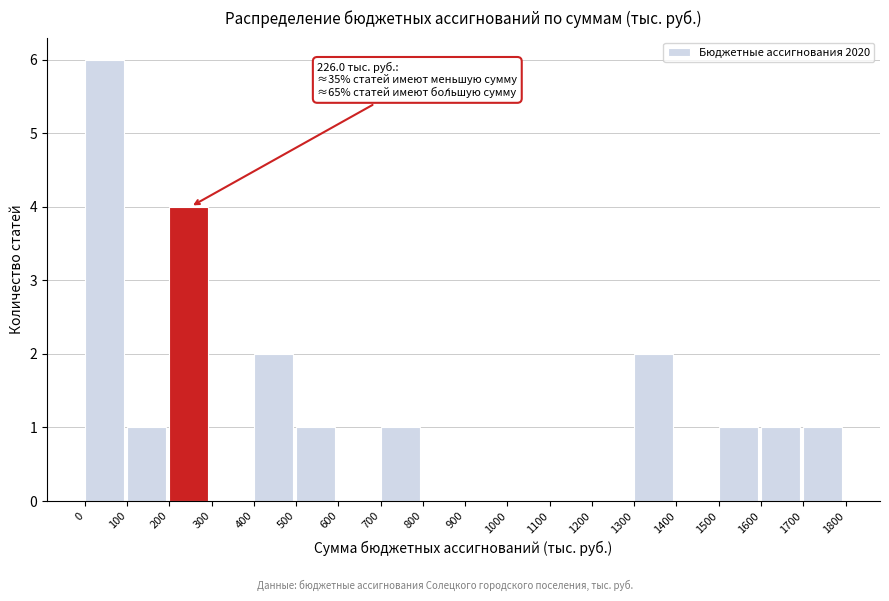

Over which range of the x-axis is the bar tallest?

0 to 100